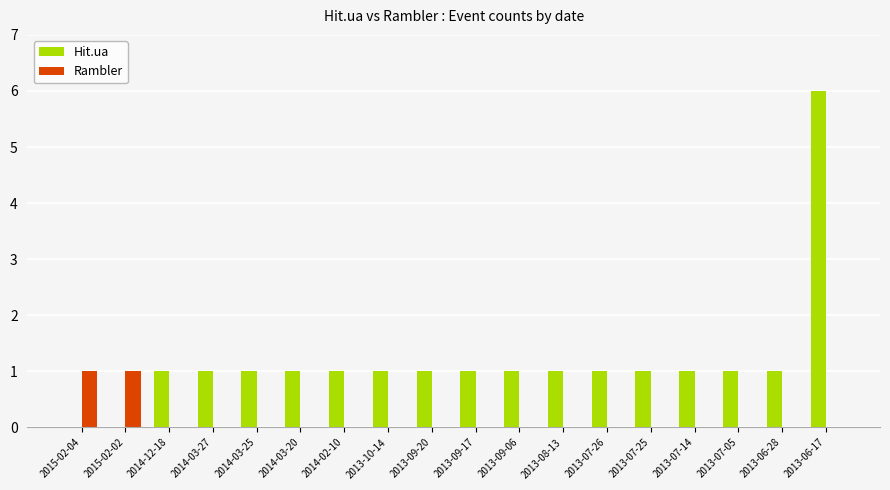

Reading right to left, transcribe all the data shown in this chart.

Hit.ua: 2013-06-17=6	2013-06-28=1	2013-07-05=1	2013-07-14=1	2013-07-25=1	2013-07-26=1	2013-08-13=1	2013-09-06=1	2013-09-17=1	2013-09-20=1	2013-10-14=1	2014-02-10=1	2014-03-20=1	2014-03-25=1	2014-03-27=1	2014-12-18=1	2015-02-02=0	2015-02-04=0
Rambler: 2013-06-17=0	2013-06-28=0	2013-07-05=0	2013-07-14=0	2013-07-25=0	2013-07-26=0	2013-08-13=0	2013-09-06=0	2013-09-17=0	2013-09-20=0	2013-10-14=0	2014-02-10=0	2014-03-20=0	2014-03-25=0	2014-03-27=0	2014-12-18=0	2015-02-02=1	2015-02-04=1